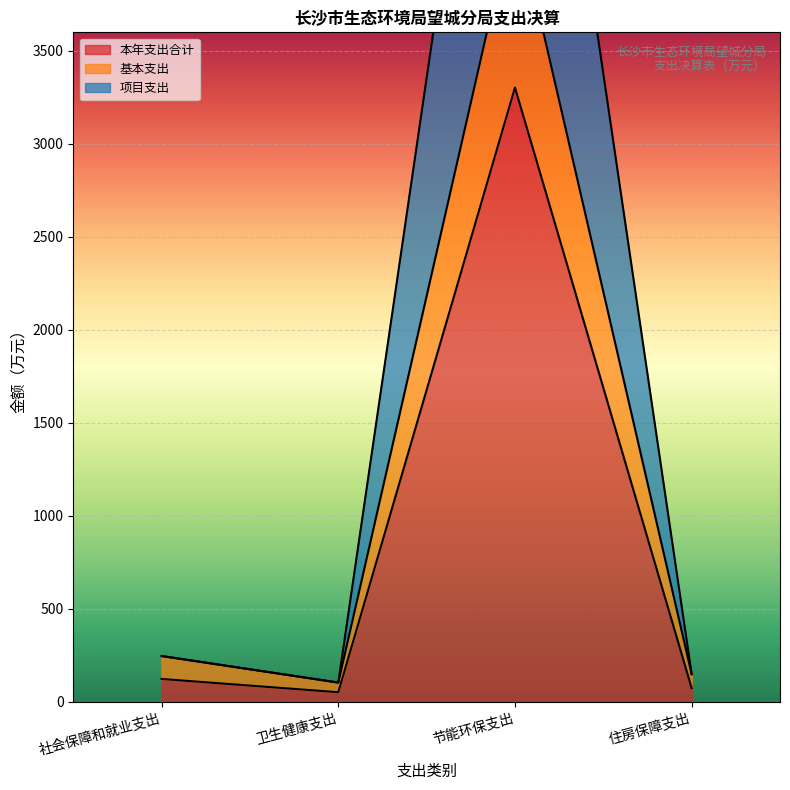

Is the value of 本年支出合计 at 节能环保支出 greater than the value of 基本支出 at 住房保障支出?

Yes